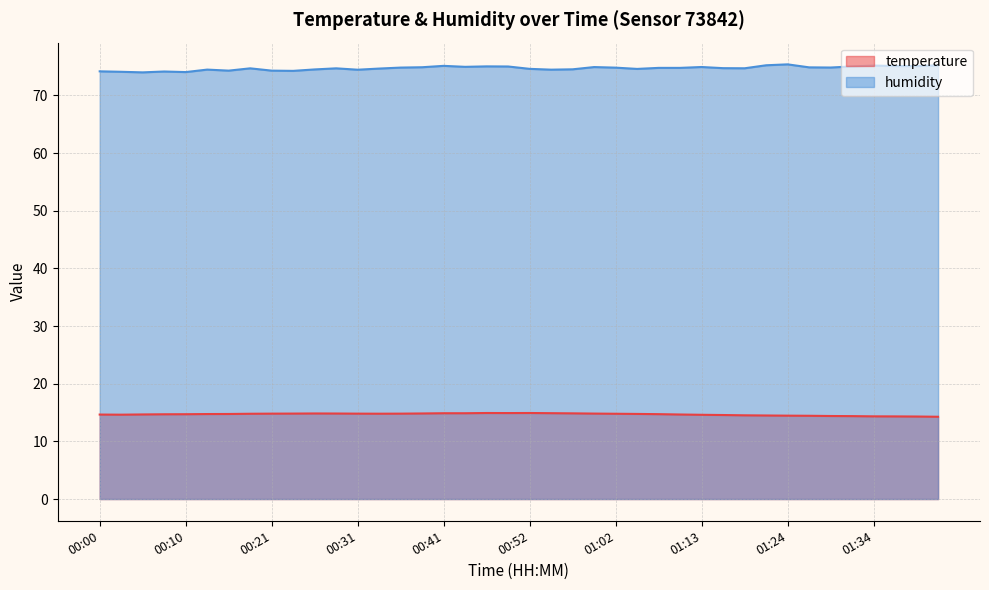

True or false: humidity and temperature cross at least once.

False